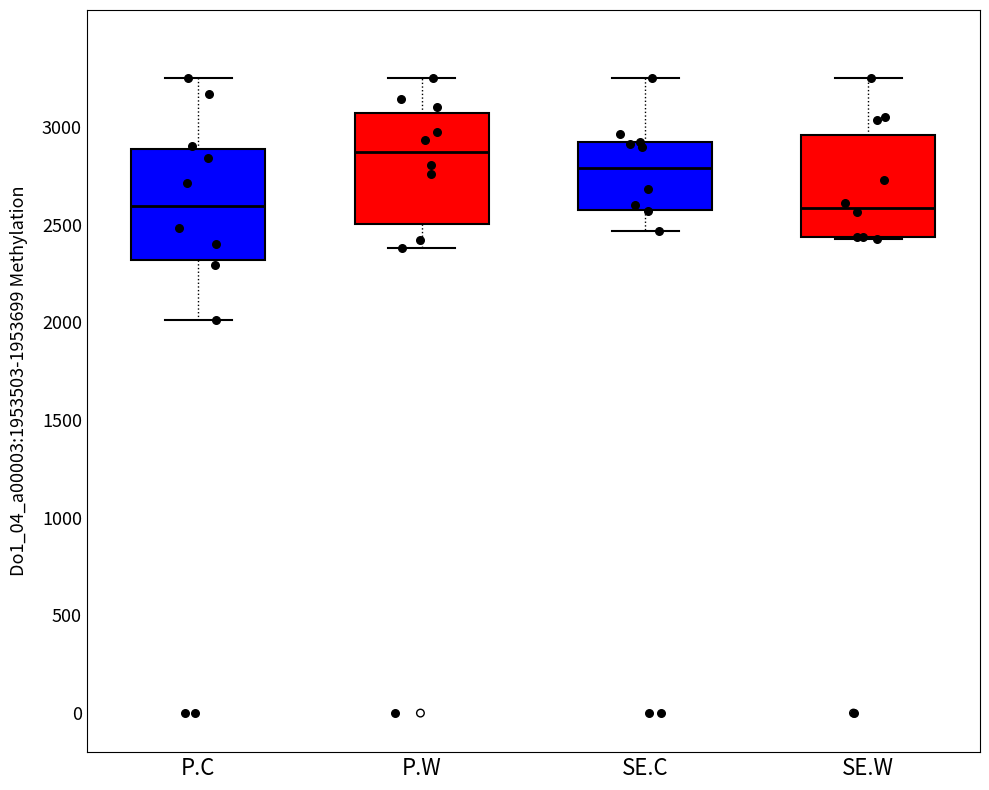

Which box's median line is the highest?

P.W